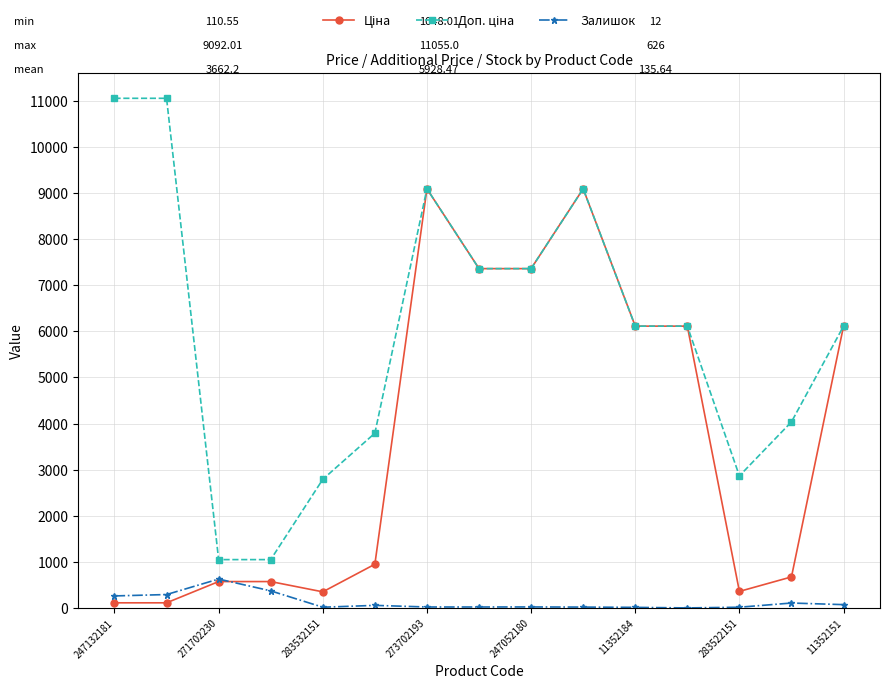

True or false: Залишок has more than 0 points higher than both neighbors.

True